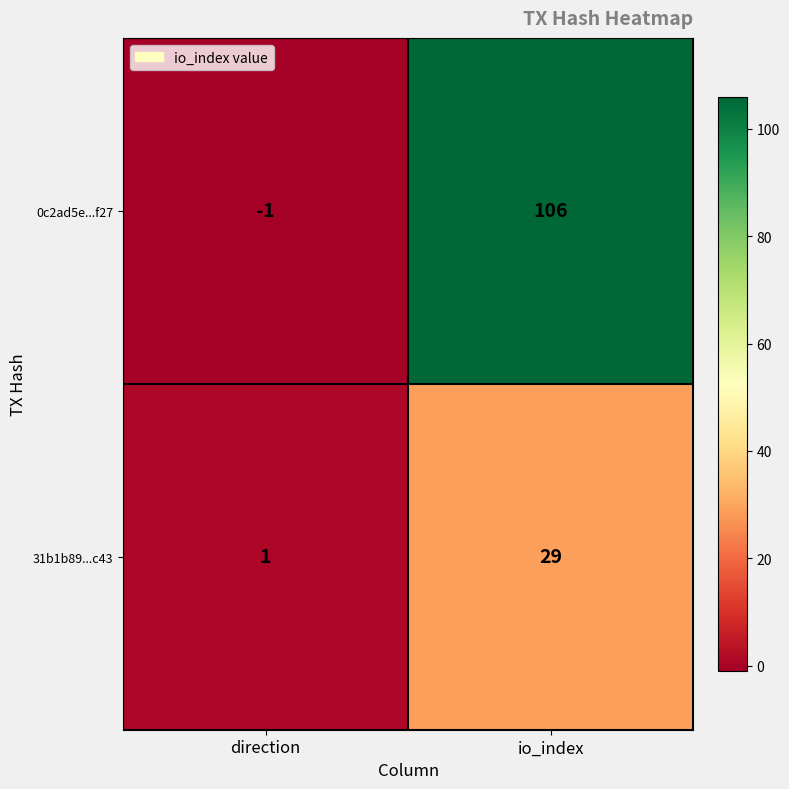

Reading right to left, extract all data points from this chart.

0c2ad5e...f27: io_index=106	direction=-1
31b1b89...c43: io_index=29	direction=1